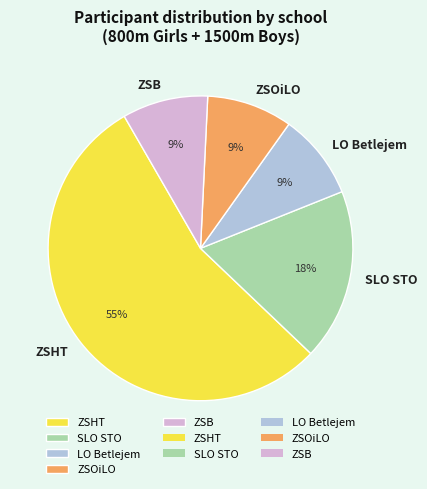

Which category accounts for the majority?

ZSHT